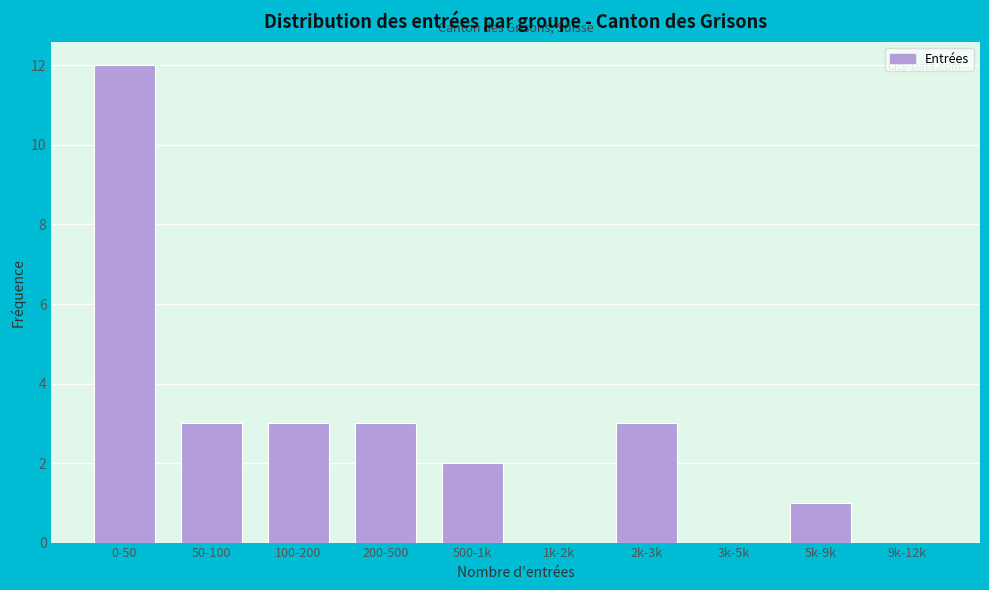

Reading right to left, list all the values displayed in this chart.

9k-12k=0	5k-9k=1	3k-5k=0	2k-3k=3	1k-2k=0	500-1k=2	200-500=3	100-200=3	50-100=3	0-50=12